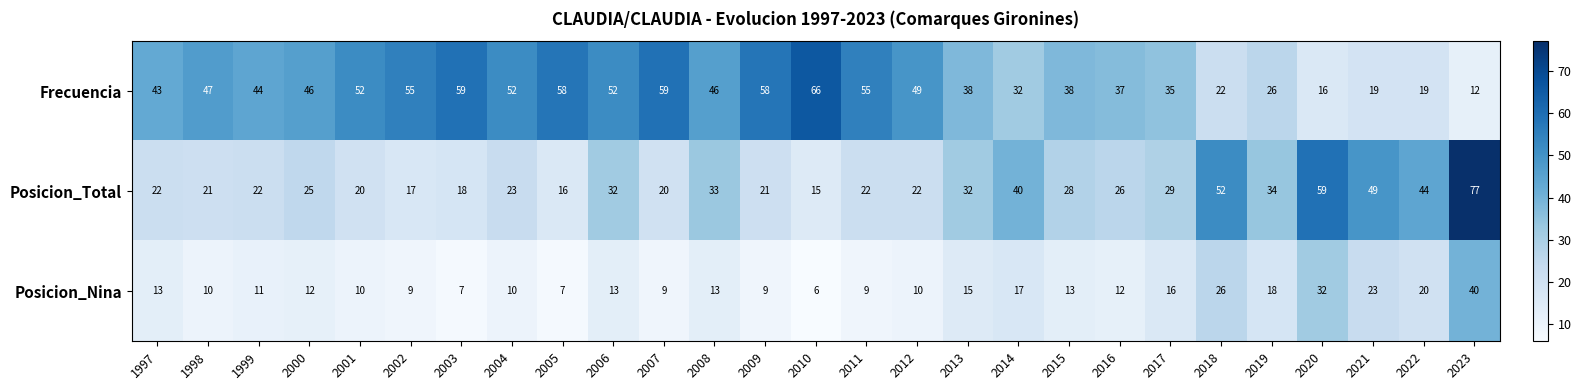

Which series changed the most between 1998 and 2022?

Frecuencia